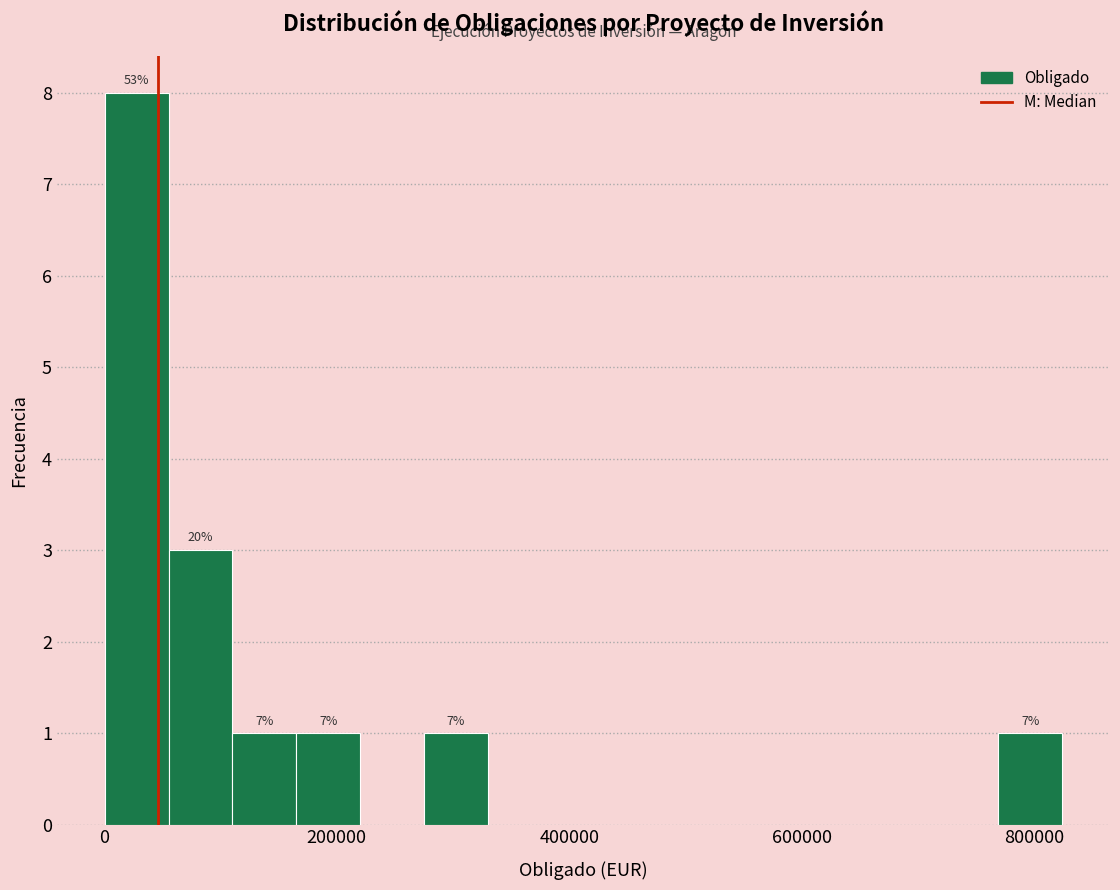

Around what value on the x-axis is the tallest bar? Give the approximate position of its centre, as read against the axis.

20000